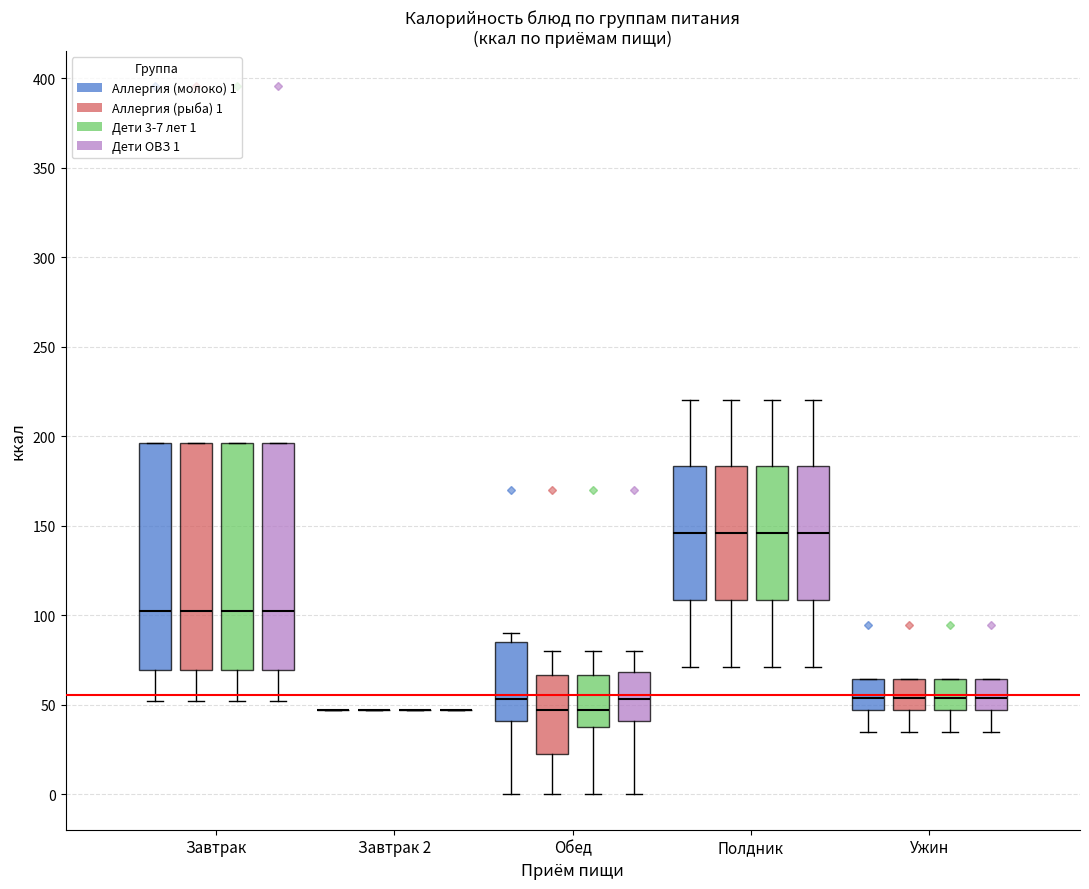

Reading left to right, transcribe this box plot: for each box, give where its median line is, the range the box spans, and where its two whiskers end, as read against the y-axis. The values are not printed on the chart, so give them approximately, as read against the axis.

Завтрак (Аллергия (молоко) 1): median 100, box 70 to 195, whiskers 50 to 195
Завтрак (Аллергия (рыба) 1): median 100, box 70 to 195, whiskers 50 to 195
Завтрак (Дети 3-7 лет 1): median 100, box 70 to 195, whiskers 50 to 195
Завтрак (Дети ОВЗ 1): median 100, box 70 to 195, whiskers 50 to 195
Завтрак 2 (Аллергия (молоко) 1): box collapsed to a line at 45, whiskers 45 to 45
Завтрак 2 (Аллергия (рыба) 1): box collapsed to a line at 45, whiskers 45 to 45
Завтрак 2 (Дети 3-7 лет 1): box collapsed to a line at 45, whiskers 45 to 45
Завтрак 2 (Дети ОВЗ 1): box collapsed to a line at 45, whiskers 45 to 45
Обед (Аллергия (молоко) 1): median 55, box 40 to 85, whiskers 0 to 90
Обед (Аллергия (рыба) 1): median 45, box 25 to 65, whiskers 0 to 80
Обед (Дети 3-7 лет 1): median 45, box 40 to 65, whiskers 0 to 80
Обед (Дети ОВЗ 1): median 55, box 40 to 70, whiskers 0 to 80
Полдник (Аллергия (молоко) 1): median 145, box 110 to 185, whiskers 70 to 220
Полдник (Аллергия (рыба) 1): median 145, box 110 to 185, whiskers 70 to 220
Полдник (Дети 3-7 лет 1): median 145, box 110 to 185, whiskers 70 to 220
Полдник (Дети ОВЗ 1): median 145, box 110 to 185, whiskers 70 to 220
Ужин (Аллергия (молоко) 1): median 55, box 45 to 65, whiskers 35 to 65
Ужин (Аллергия (рыба) 1): median 55, box 45 to 65, whiskers 35 to 65
Ужин (Дети 3-7 лет 1): median 55, box 45 to 65, whiskers 35 to 65
Ужин (Дети ОВЗ 1): median 55, box 45 to 65, whiskers 35 to 65